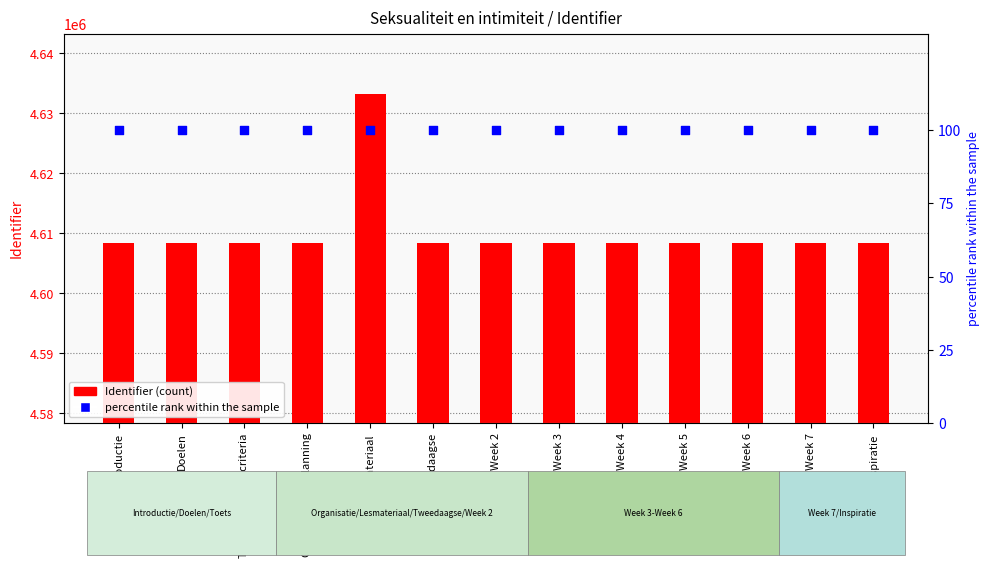

At how many categories does at least one series exceed 2556406?

13